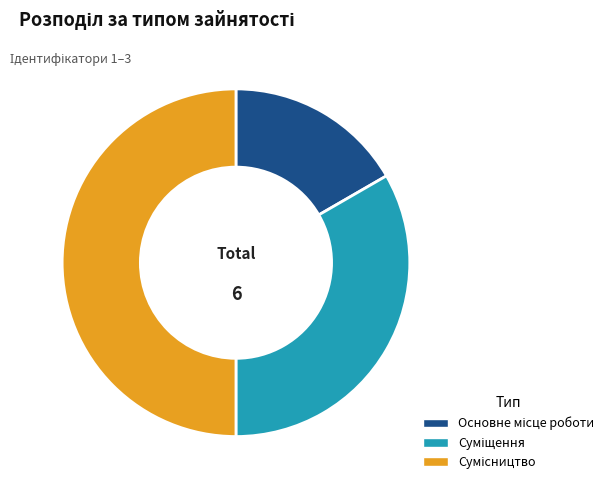

Which slice is the largest?

Сумісництво